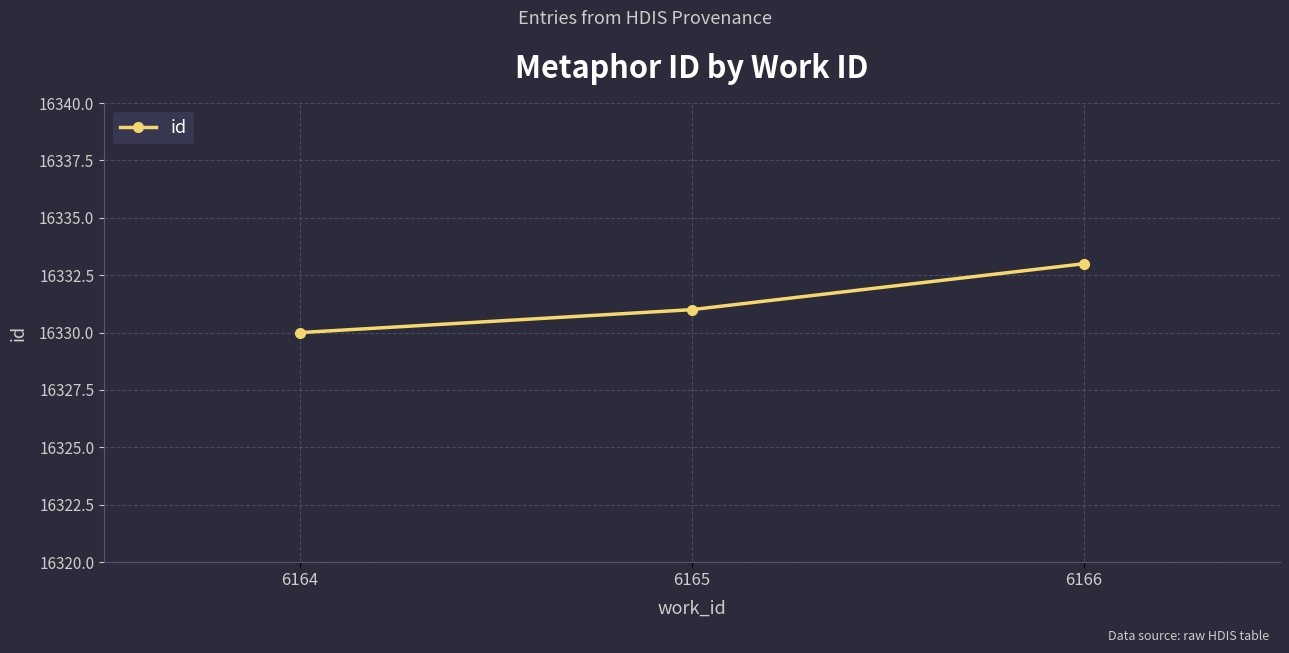

What is the change in value from 6164 to 6165?

+1